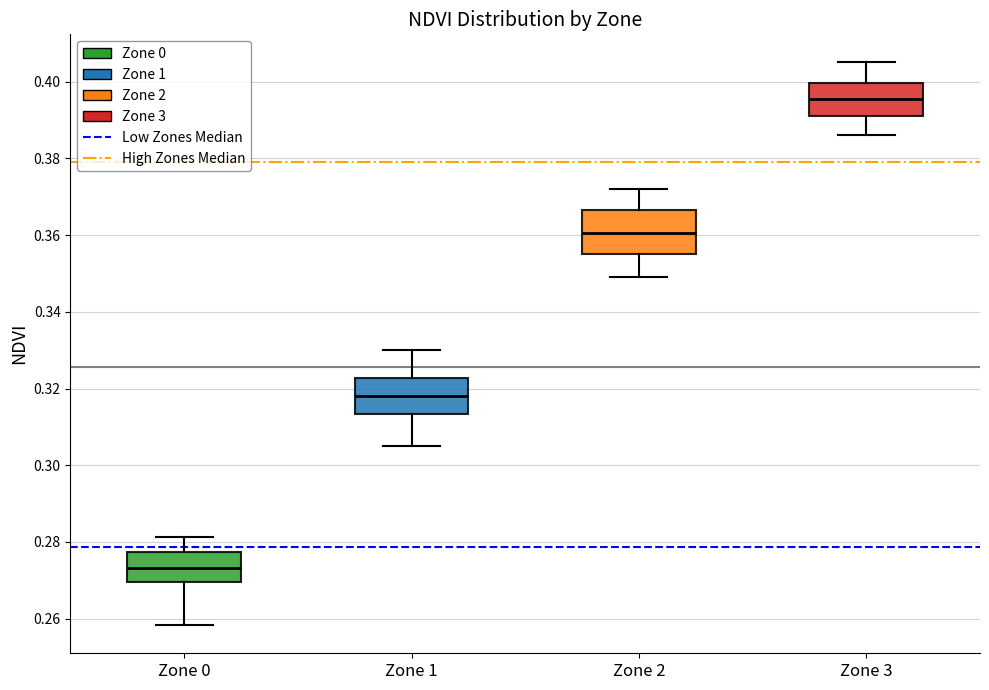

Which box is the tallest, from its lower edge to its upper edge?

Zone 2